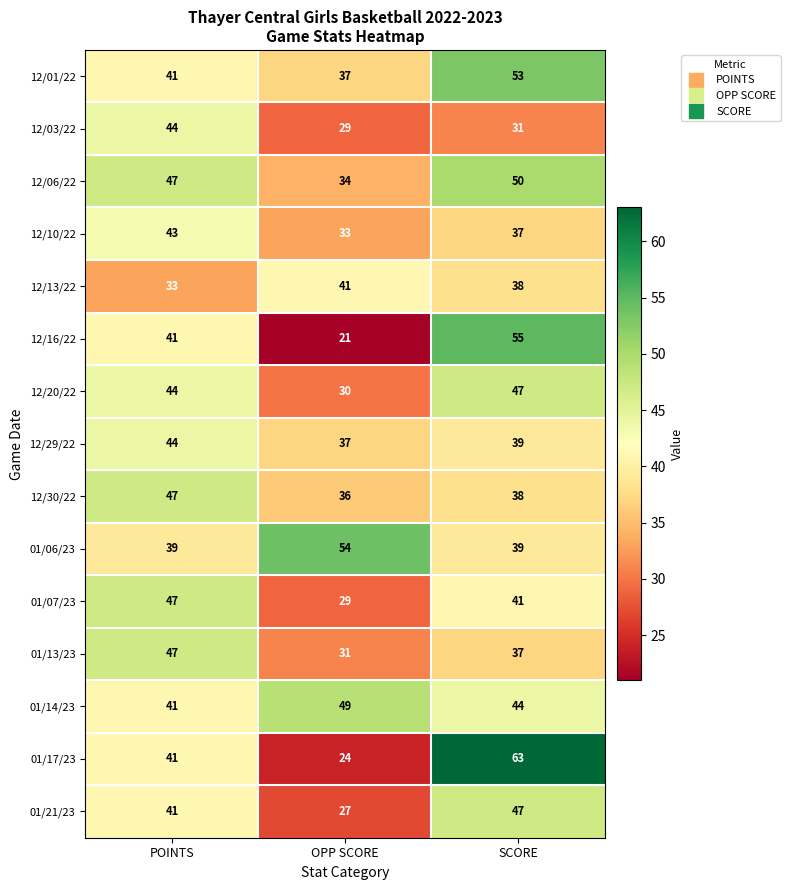

Is the value of 12/03/22 at OPP SCORE greater than the value of 01/06/23 at SCORE?

No